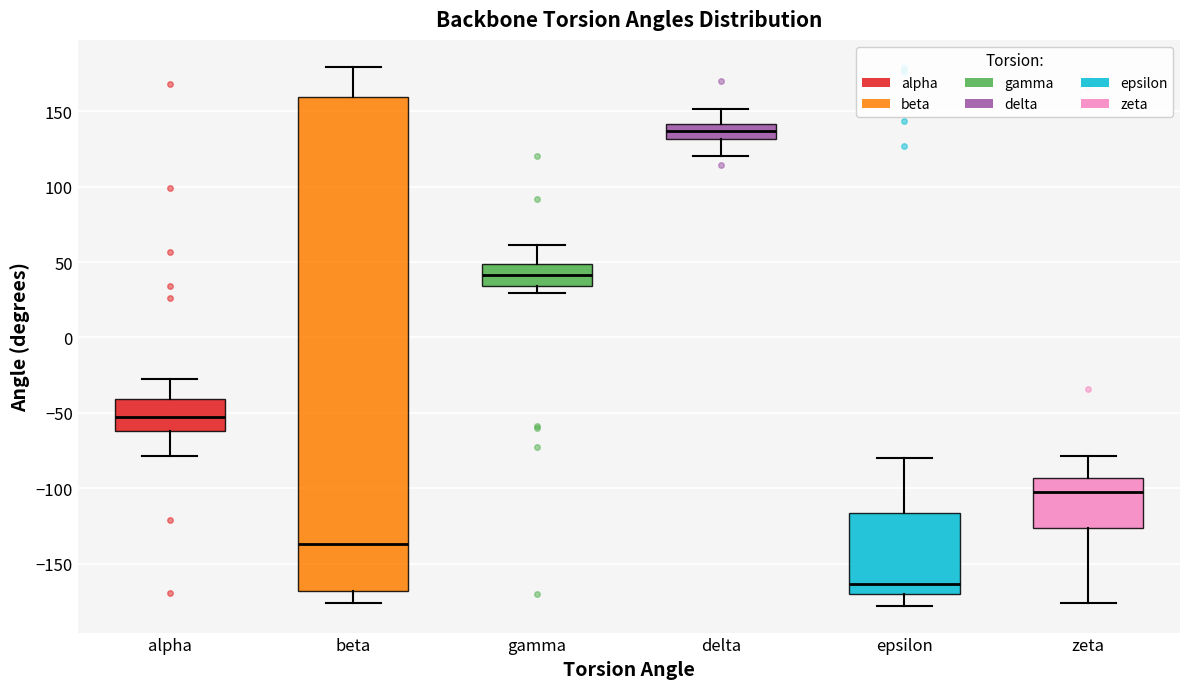

Which box has the highest median line?

delta